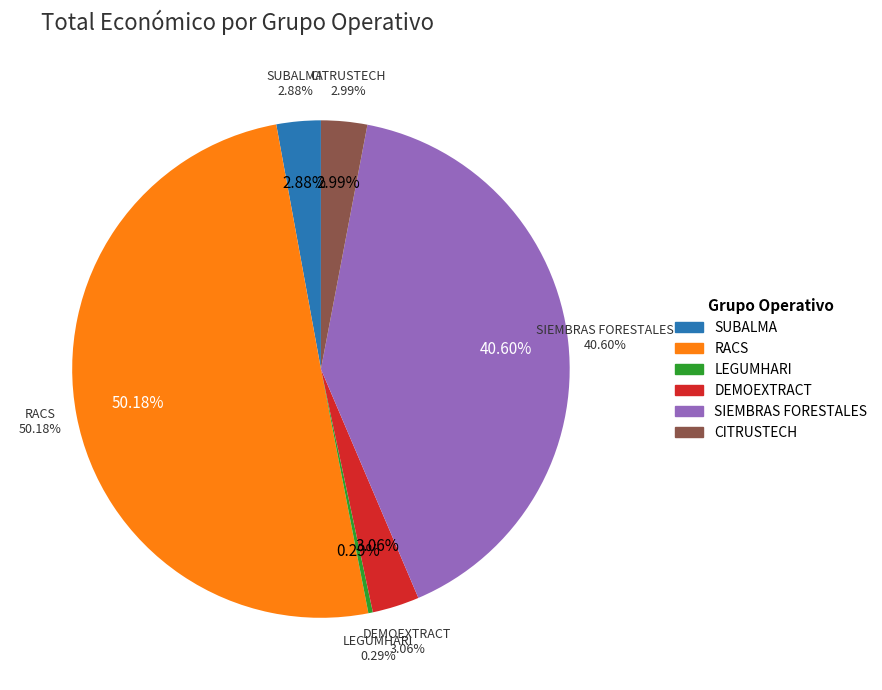

The RACS slice represents 56% of the pie. True or false?

False